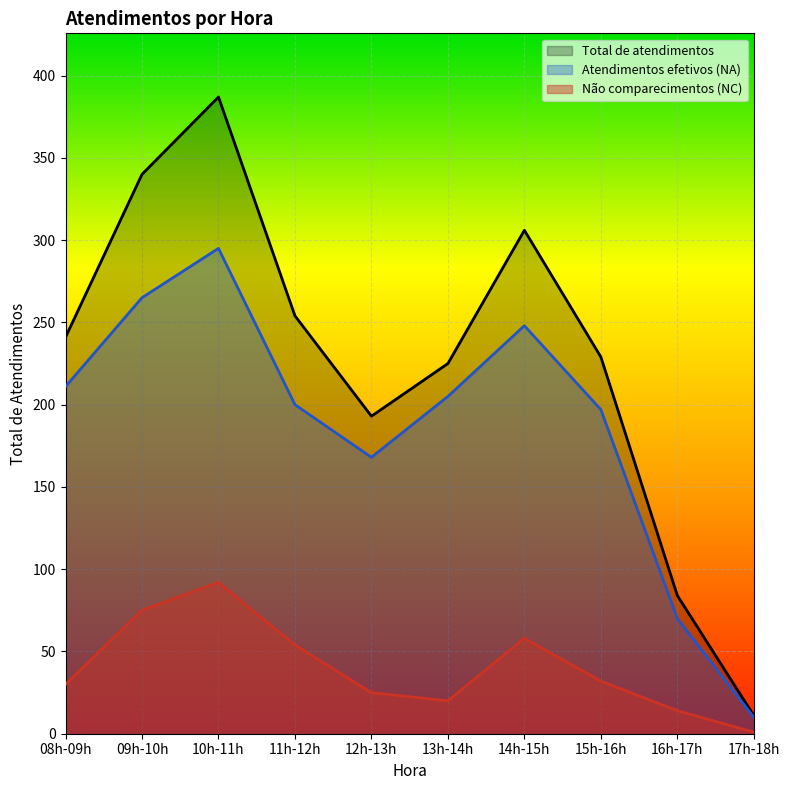

Is it true that Total de atendimentos equals 229 at 15h-16h?

True